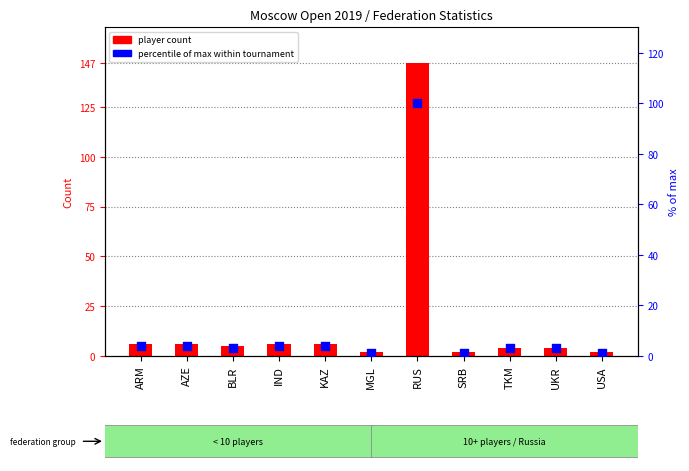

At which category is the sum across all series the highest?

RUS